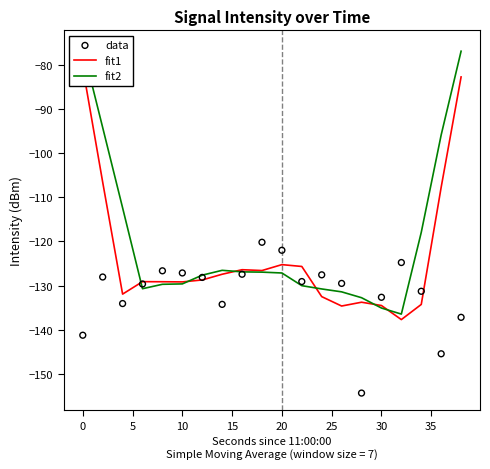

What are all the series names shown in the legend?

fit1, fit2, data